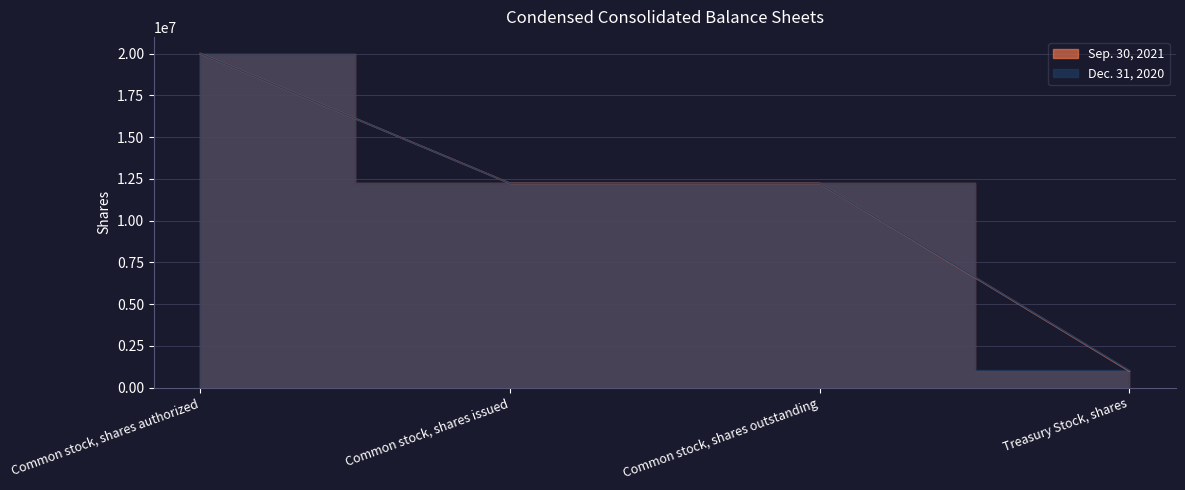

What is the difference between the highest and lowest values at Treasury Stock, shares?

34776